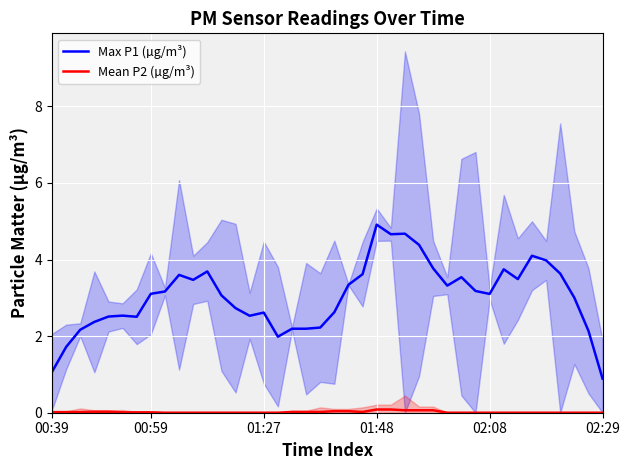

List the series in order of their peak value, highest first.

Max P1 (µg/m³), Mean P2 (µg/m³)